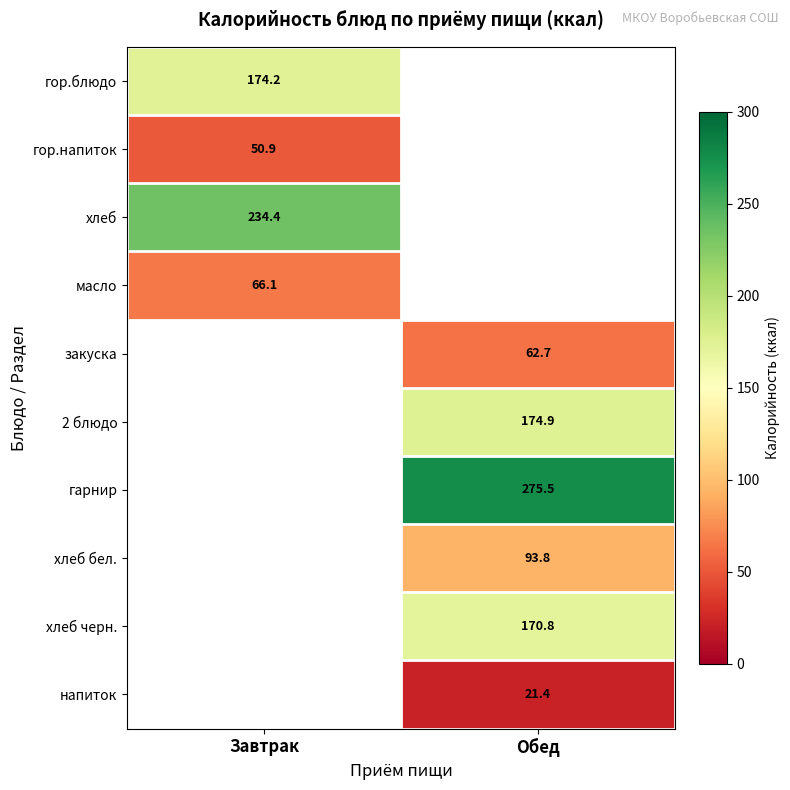

The гор.блюдо series shows 271.7 at Завтрак. True or false?

False